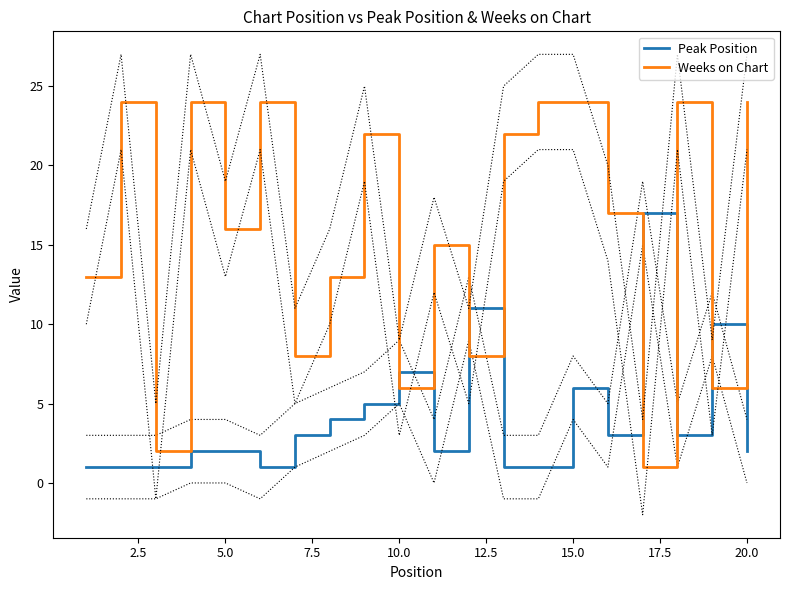

Which series ends up on top after the final intersection of Peak Position and Weeks on Chart?

Weeks on Chart